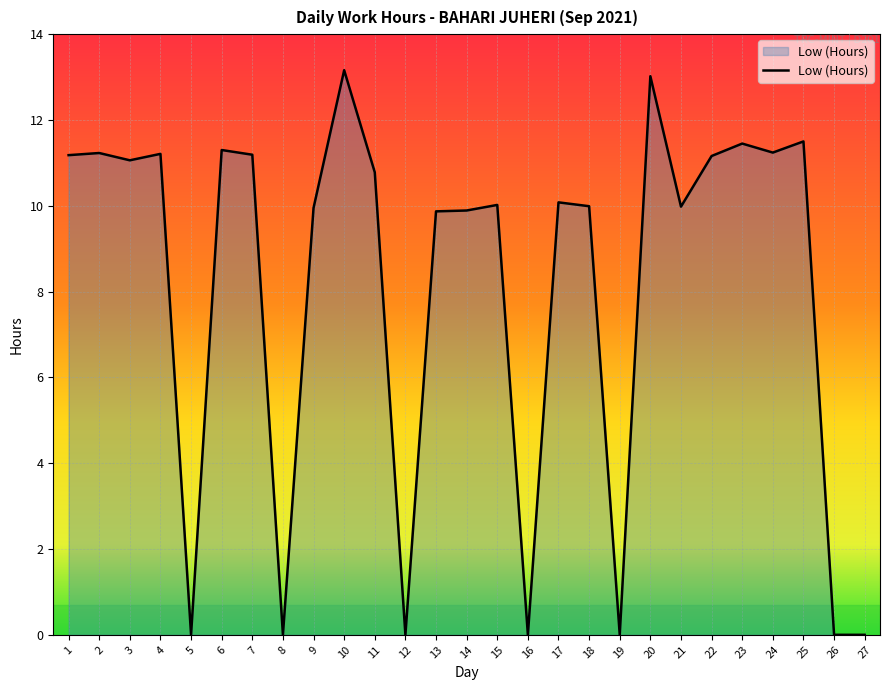

The chart shows a value of 18.7 at 25. True or false?

False